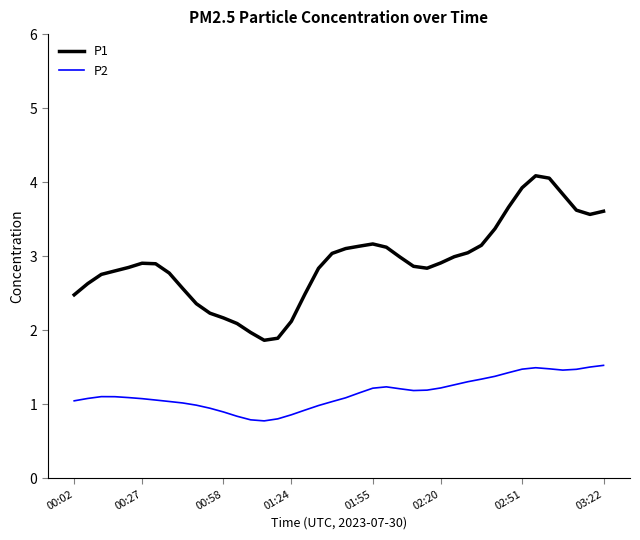

In P1, how many points are lower than both neighbors (excluding endpoints)?

3